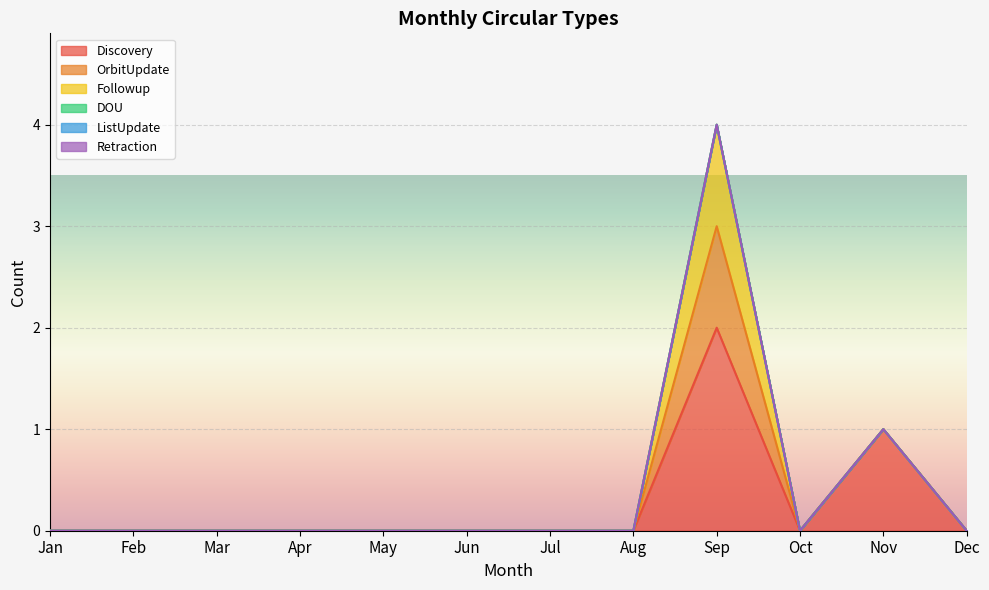

Is the value of Discovery at Mar greater than the value of DOU at Feb?

No